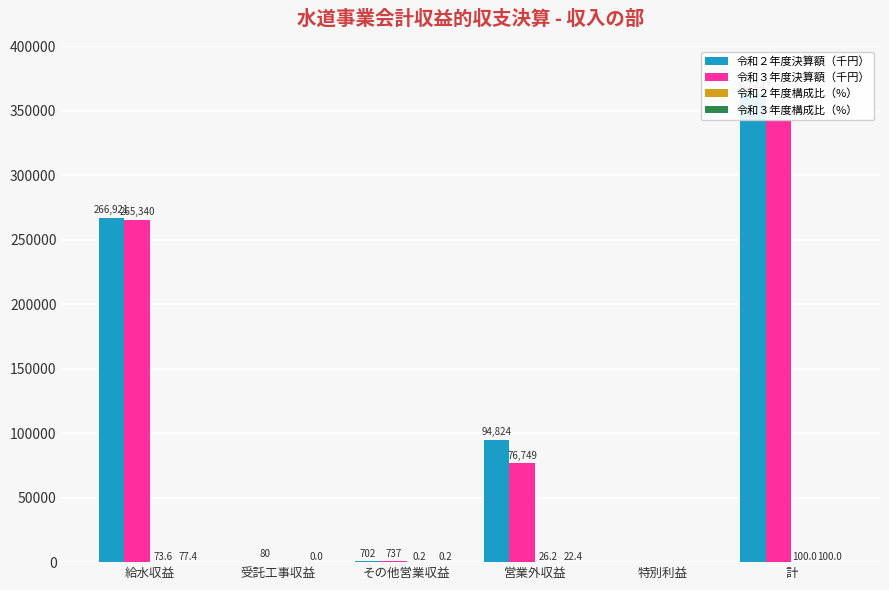

At 特別利益, list the series in order from smallest to largest.

令和２年度決算額（千円）, 令和３年度決算額（千円）, 令和２年度構成比（%）, 令和３年度構成比（%）